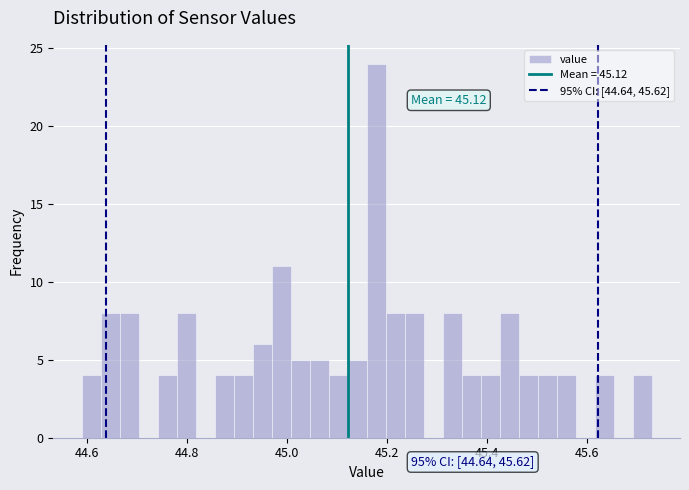

Read against the x-axis, roughly where is the centre of the tallest bar?

45.18